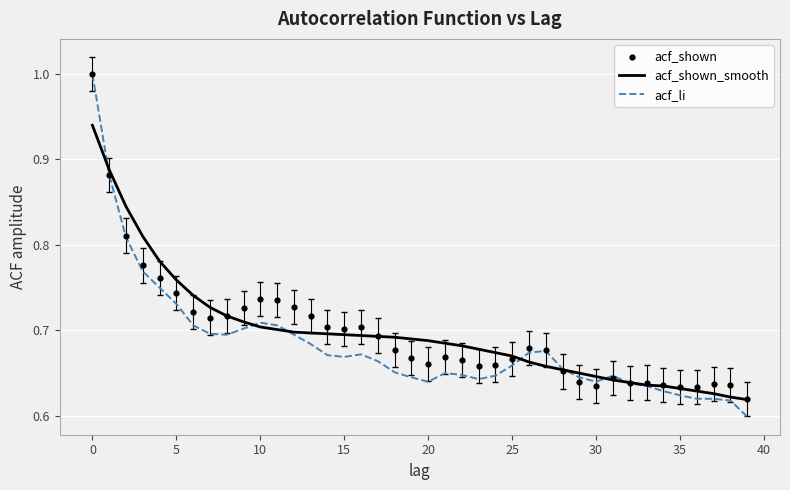

What are all the series names shown in the legend?

acf_shown_smooth, acf_li, acf_shown